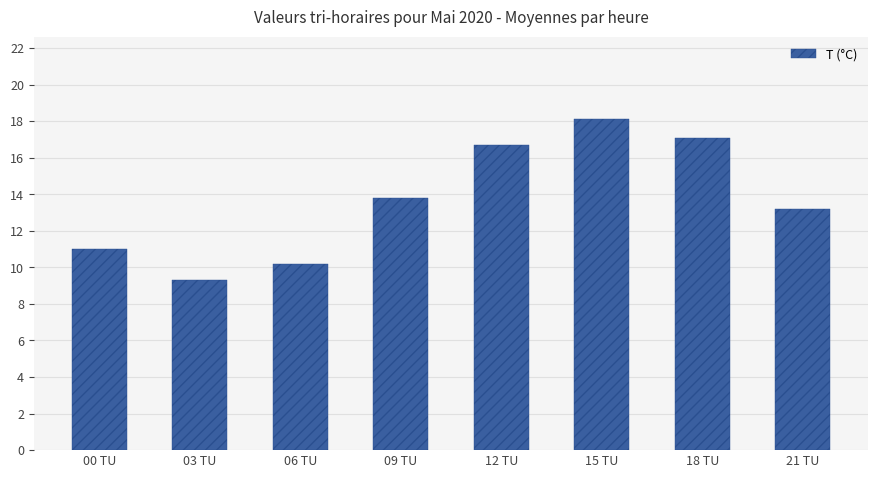

True or false: the data shows 13.8 at 09 TU.

True